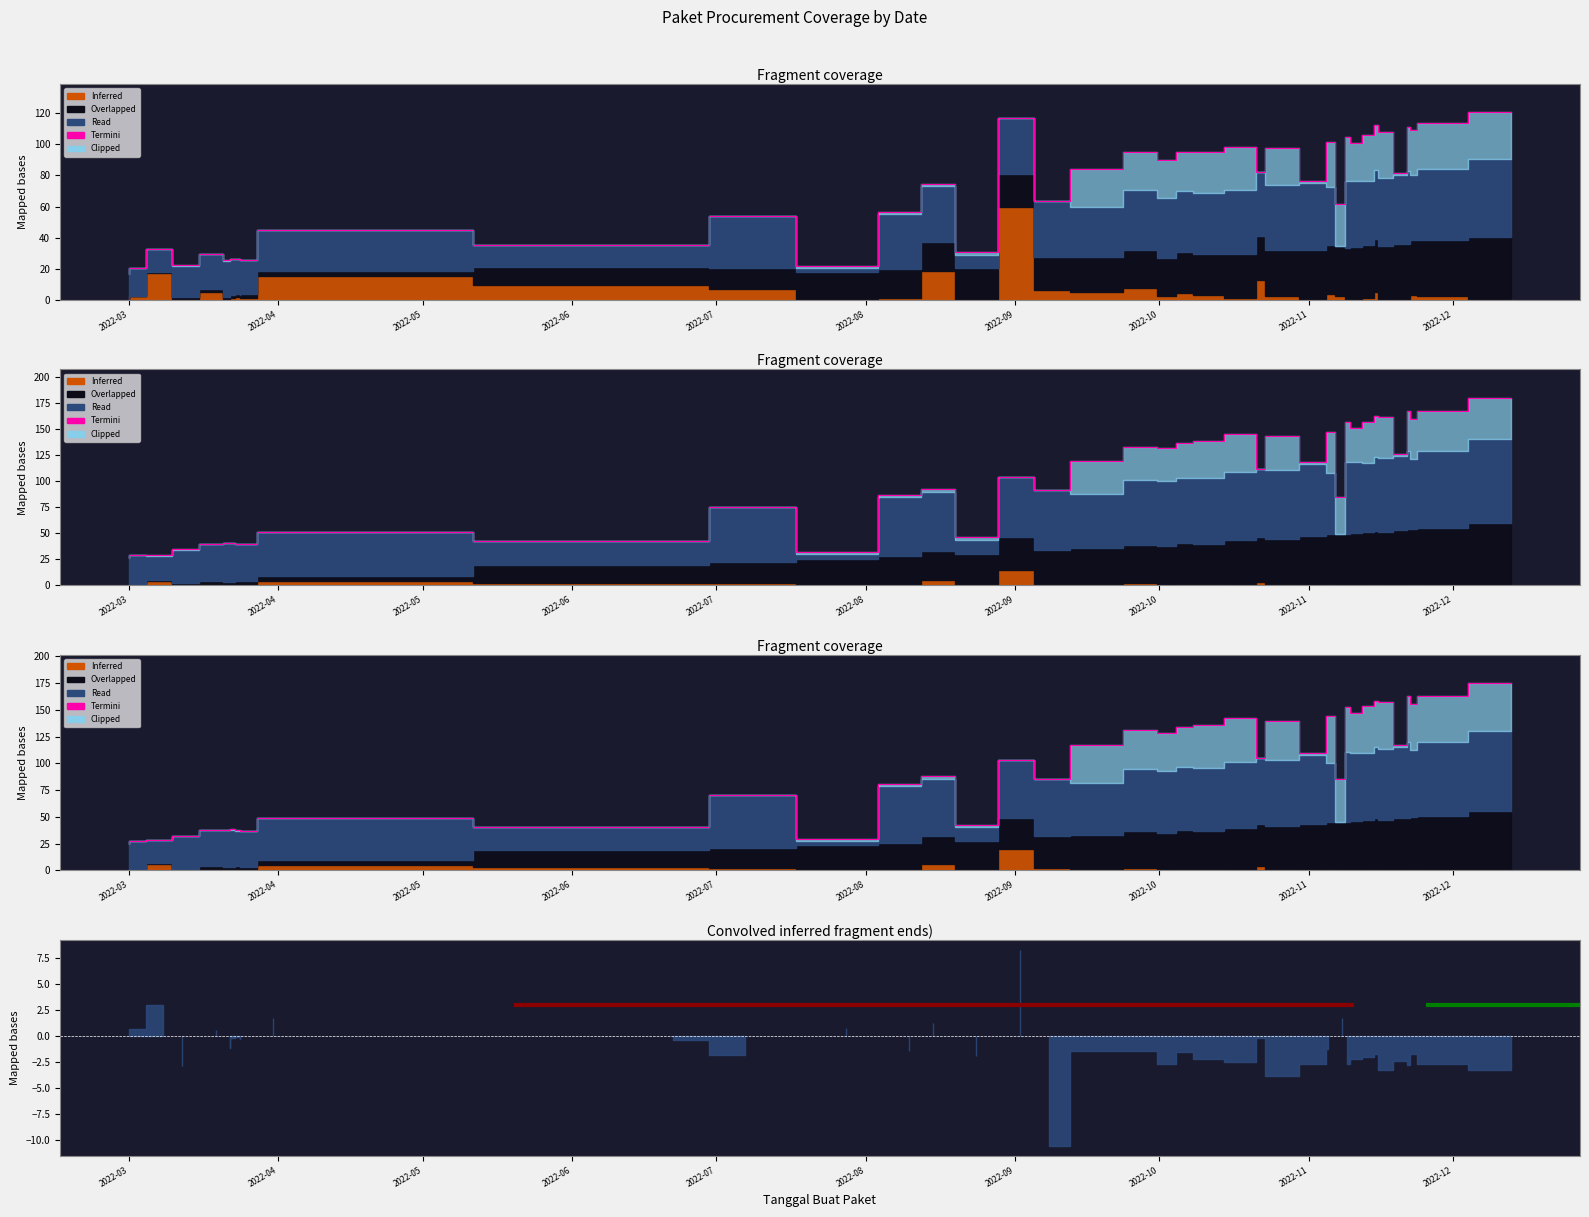

Reading left to right, extract all data points from this chart.

24.9	27.6	28.6	32.5	37.8	37.8	38.3	37.3	37.2	37.2	49.3	40.6	70.9	29.4	80.7	88.0	42.8	102.7	85.6	117.6	130.9	128.8	133.7	135.8	142.6	105.2	139.7	110.0	144.3	85.4	153.0	146.9	153.1	158.7	157.4	117.5	162.6	155.5	163.3	175.2